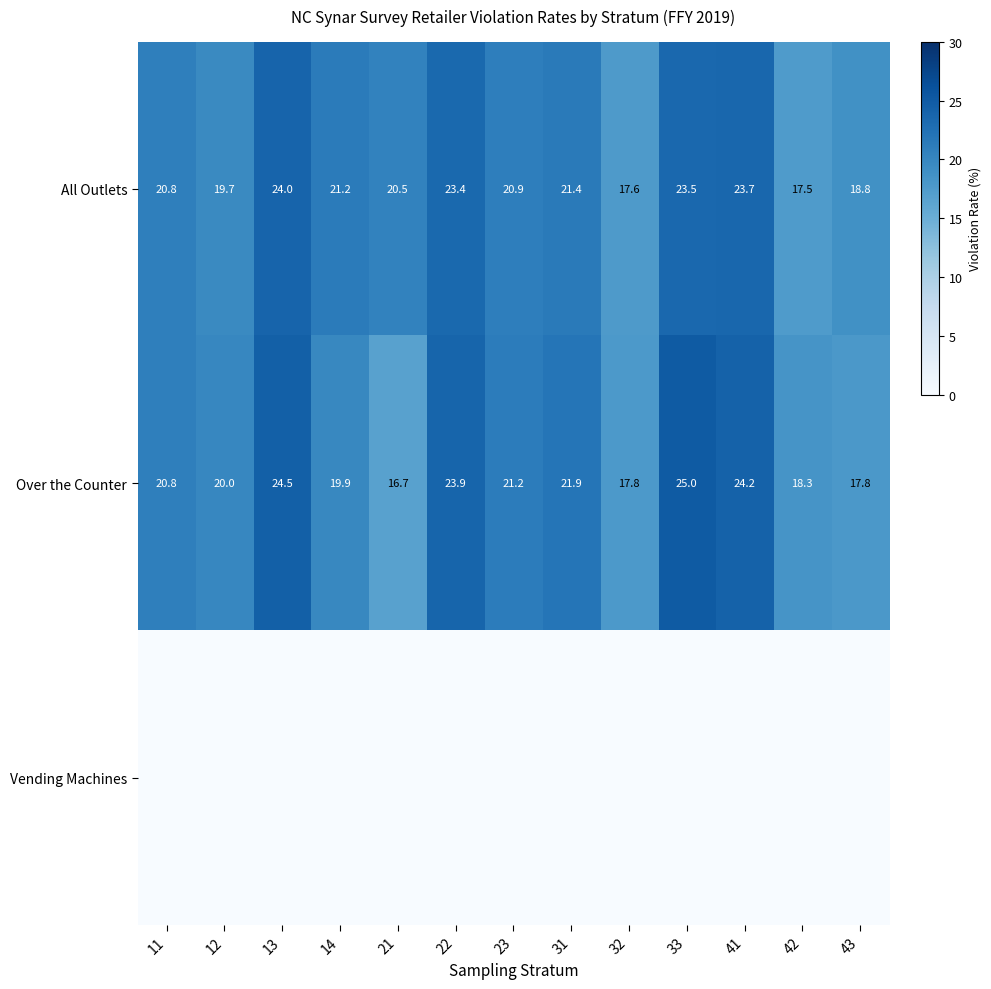

What is the maximum value for Over the Counter?

25.0